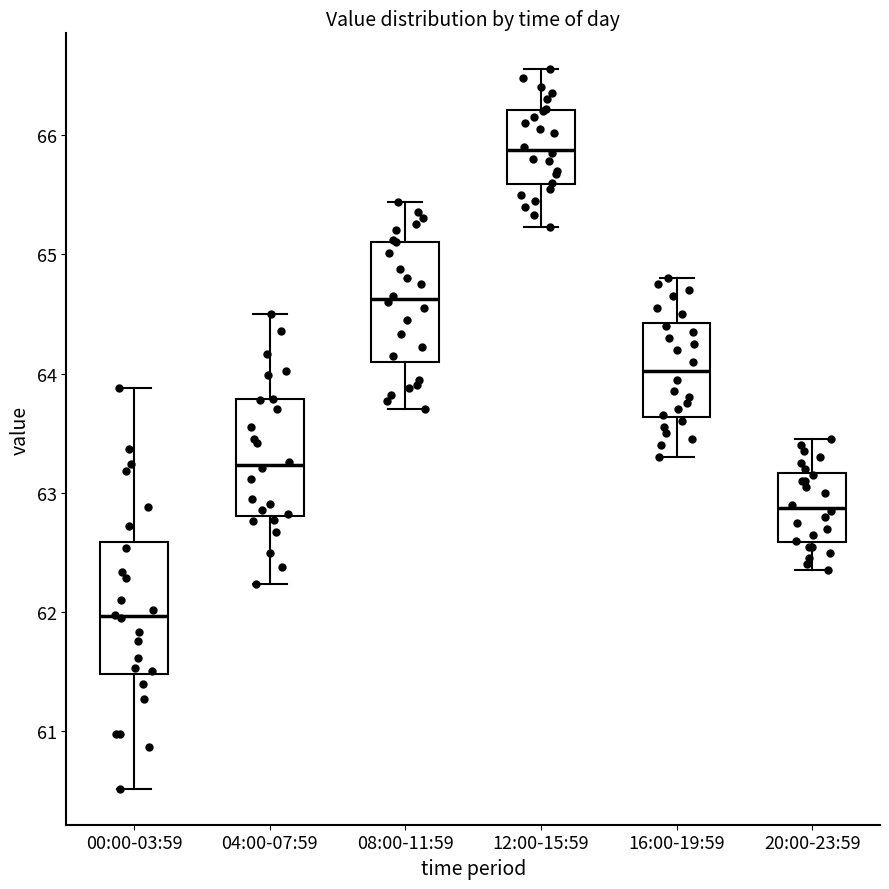

Where is the upper edge of the box for 04:00-07:59 on the y-axis? The values are not printed on the chart, so give them approximately, as read against the axis.

63.8